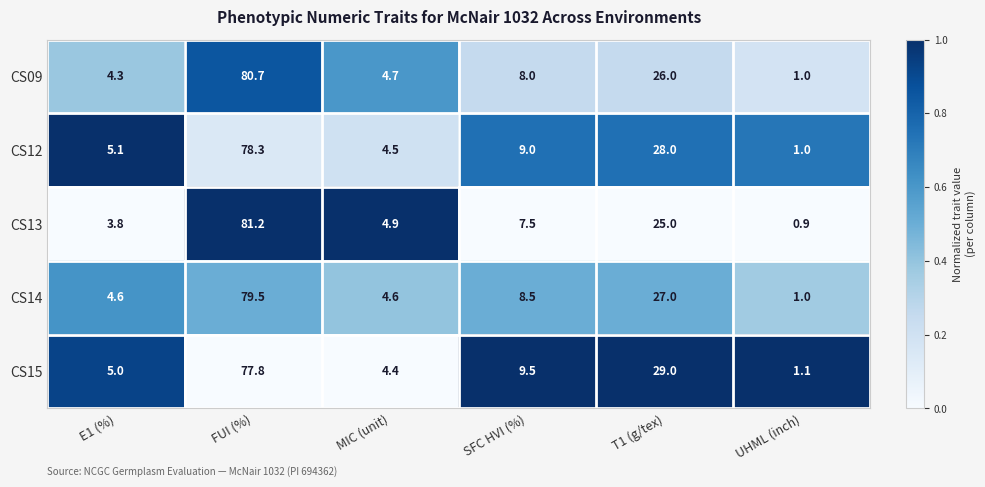

Which series has the largest range (max minus min)?

CS13